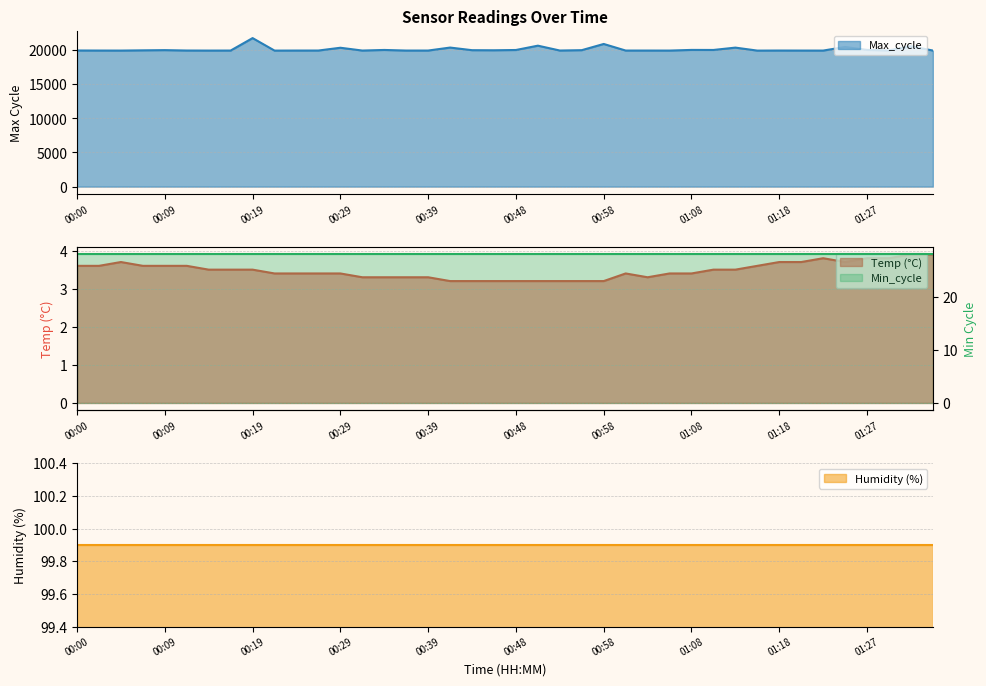

What is the difference between the second highest and minimum values in the Max_cycle series?

972